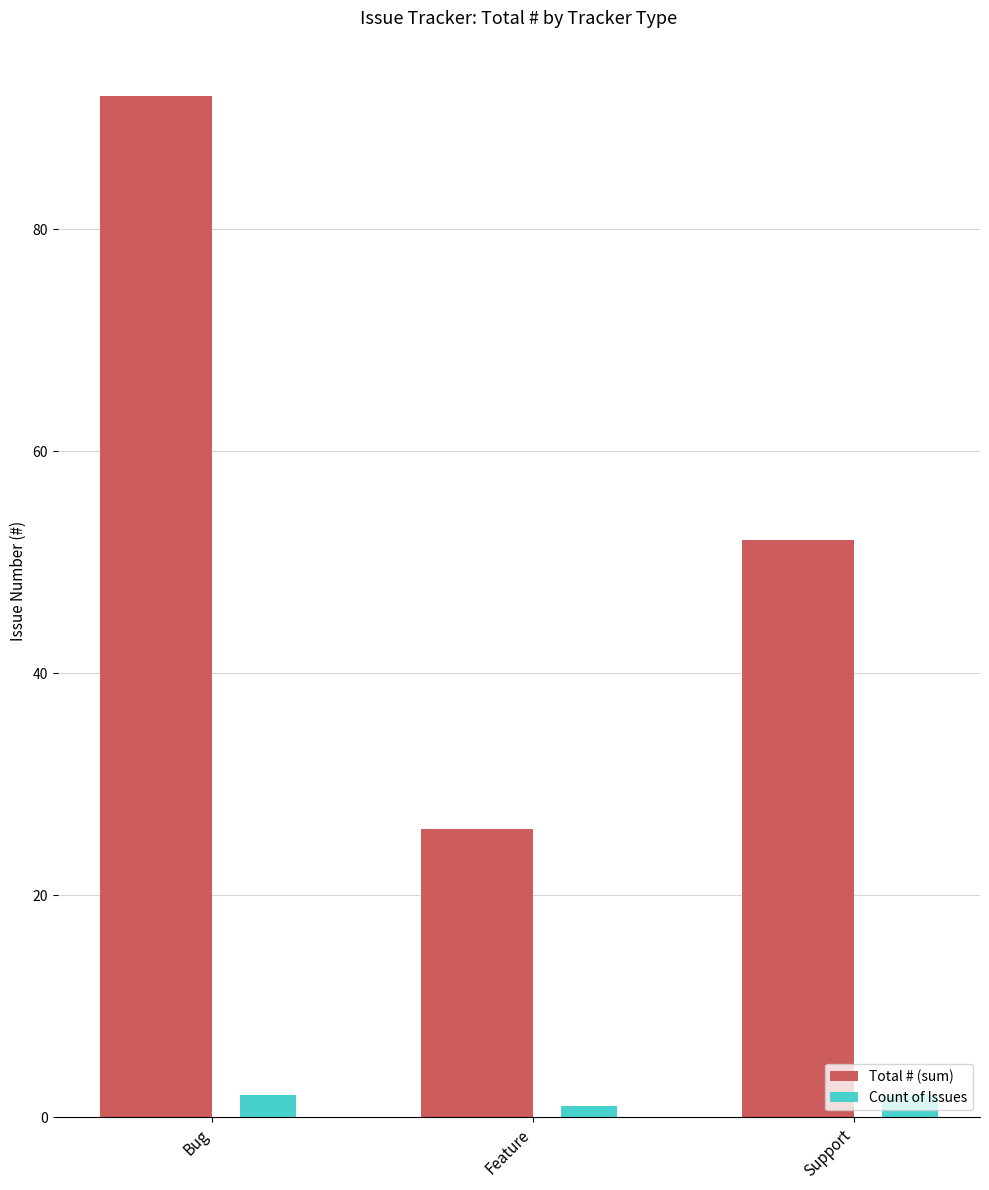

Which category has the lowest value in the Count of Issues series?

Feature